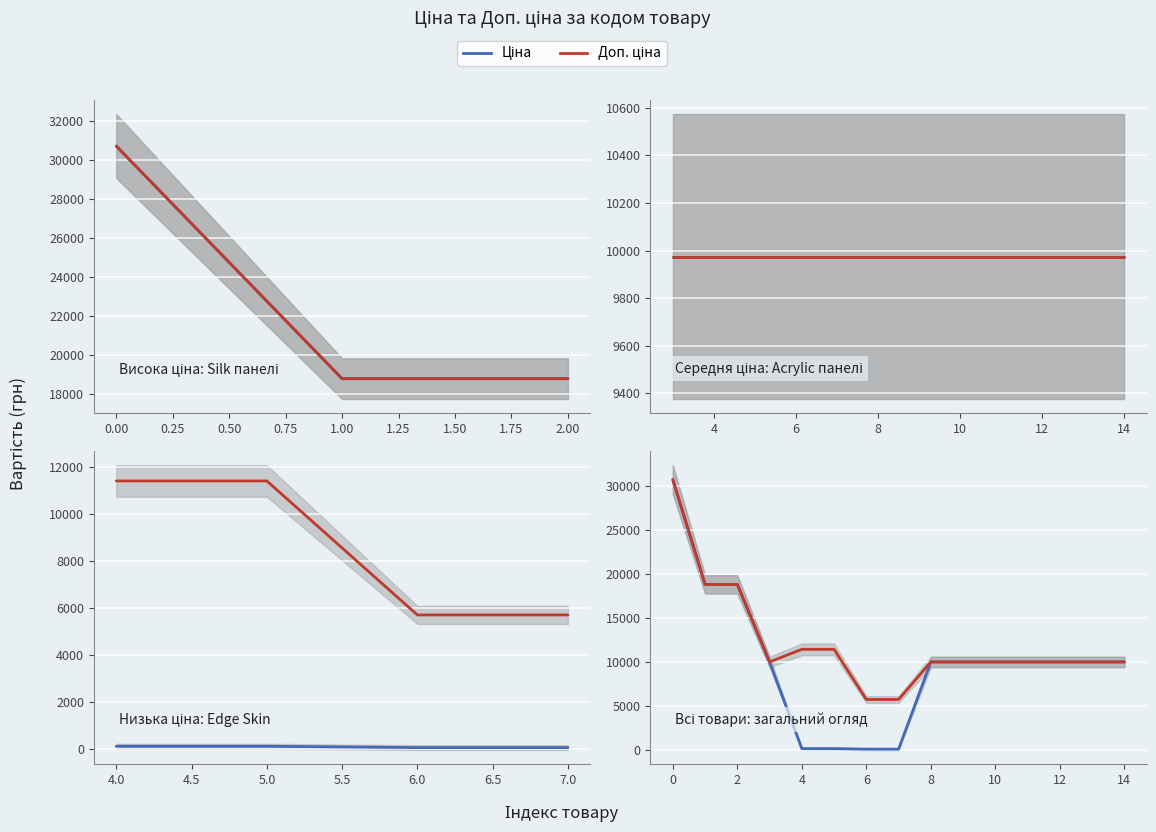

What are all the series names shown in the legend?

Ціна, Доп. ціна